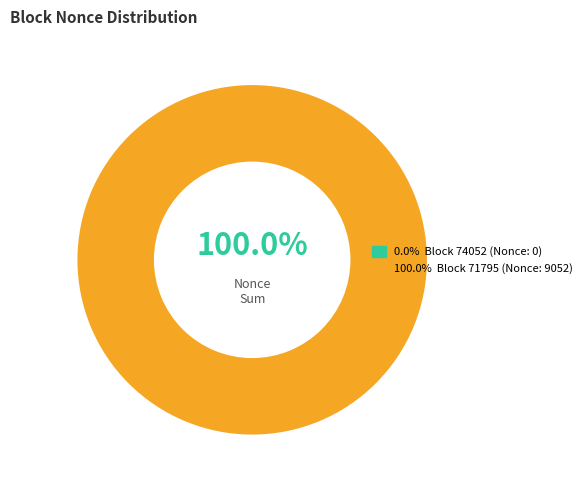

To the nearest percent, what is the combined percentage of 74052 and 71795?

100%